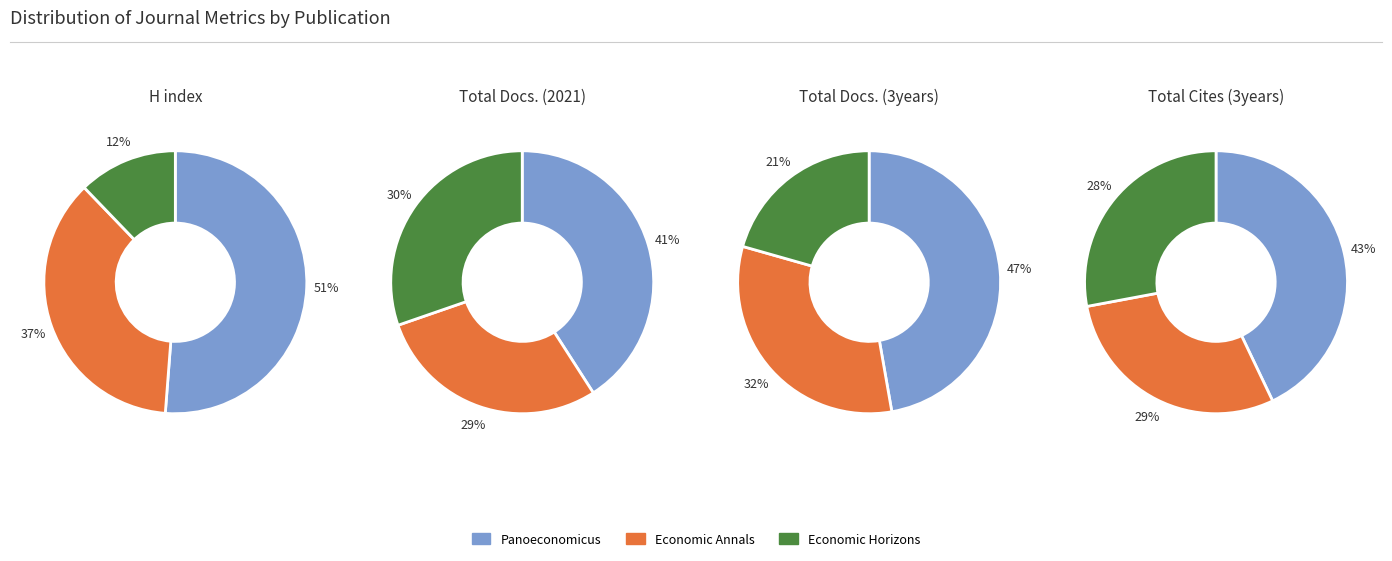

How many slices are in this pie chart?

3